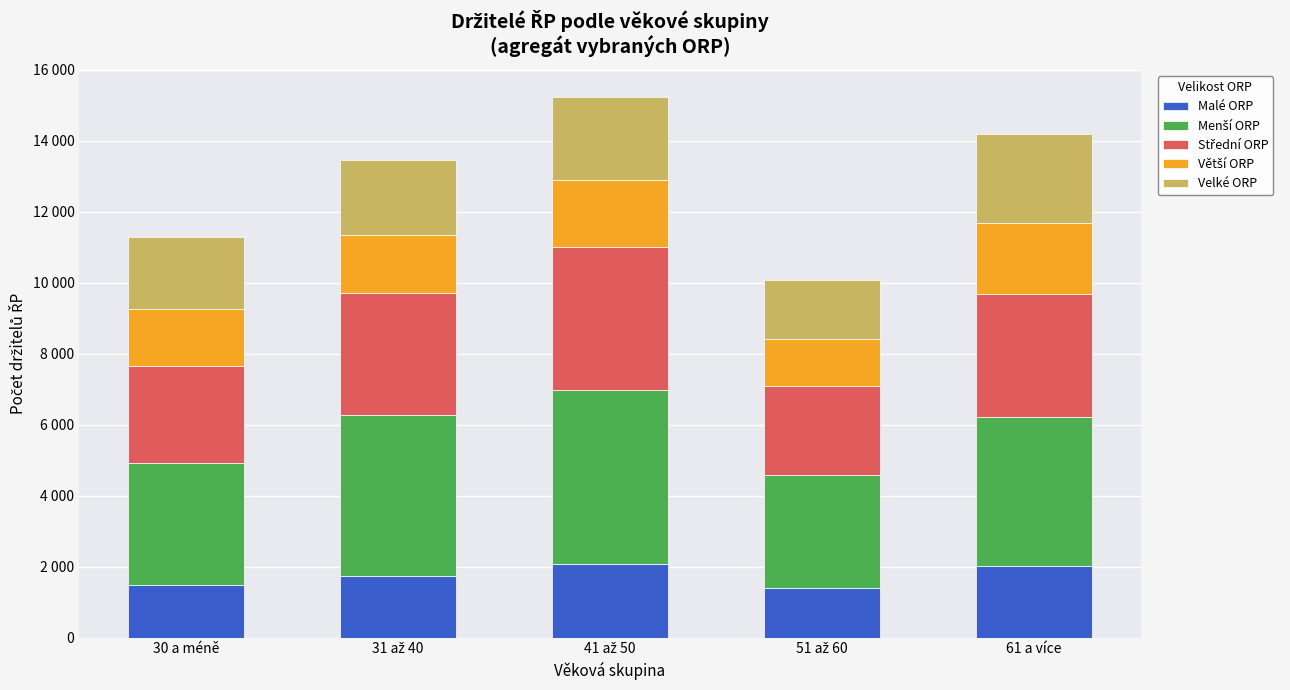

How many Menší ORP values are between 3434 and 4550?

3